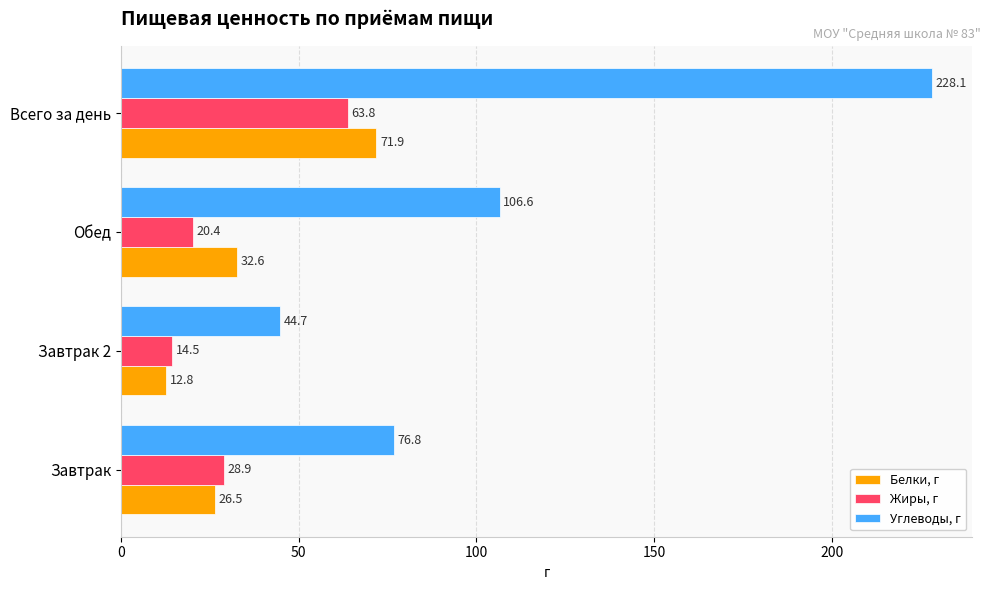

Read the Углеводы, г value at Обед.

106.6